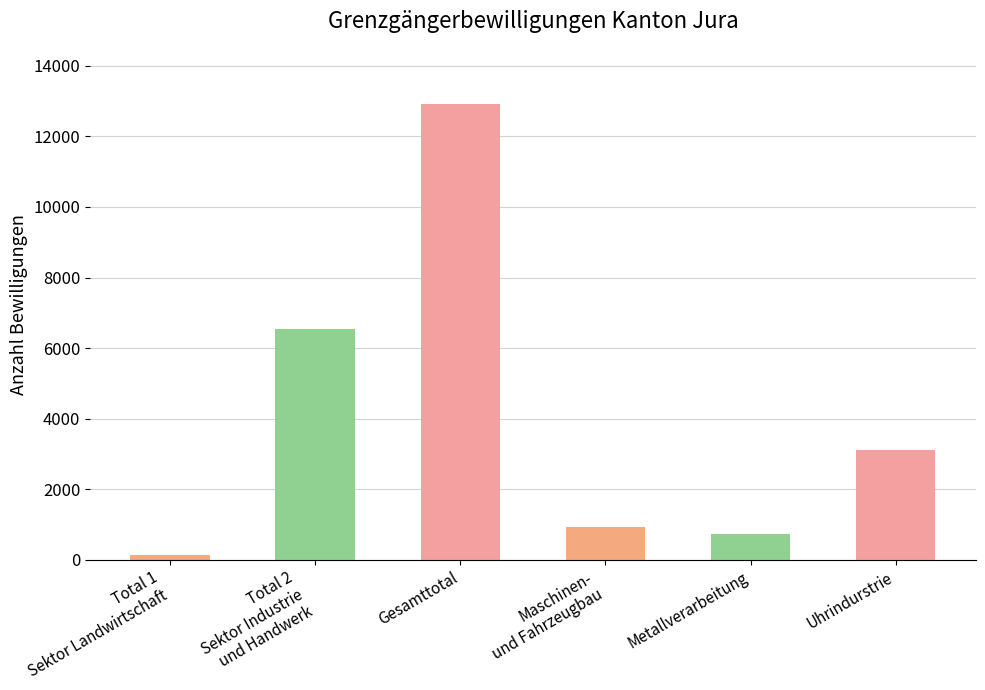

What is the smallest value displayed?

146